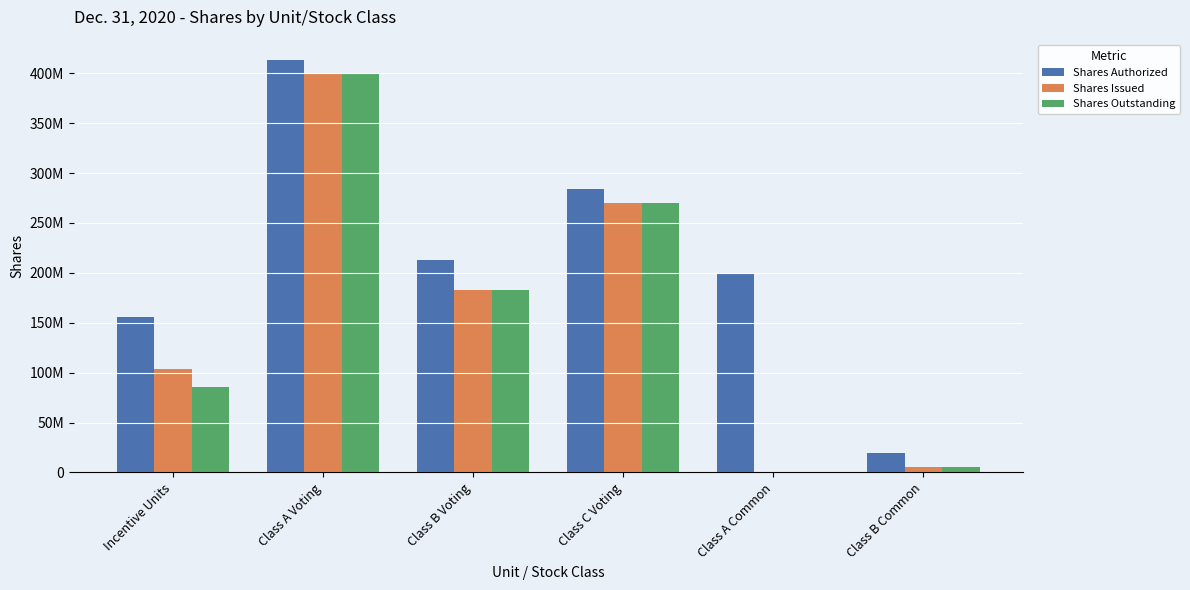

The value of Shares Outstanding at Class B Voting is 182500000. True or false?

True